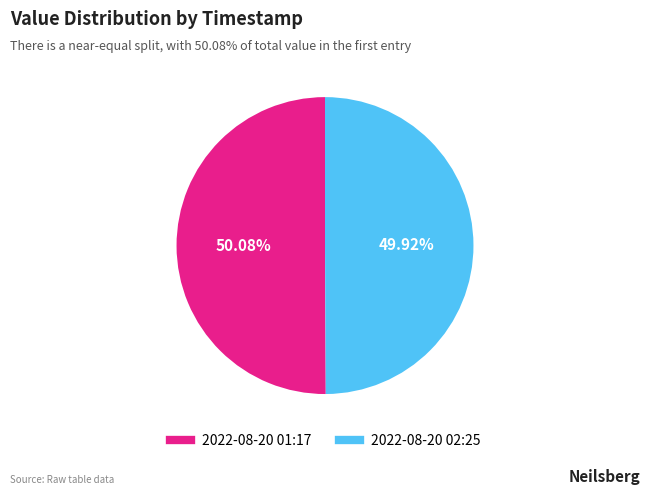

How many slices are in this pie chart?

2